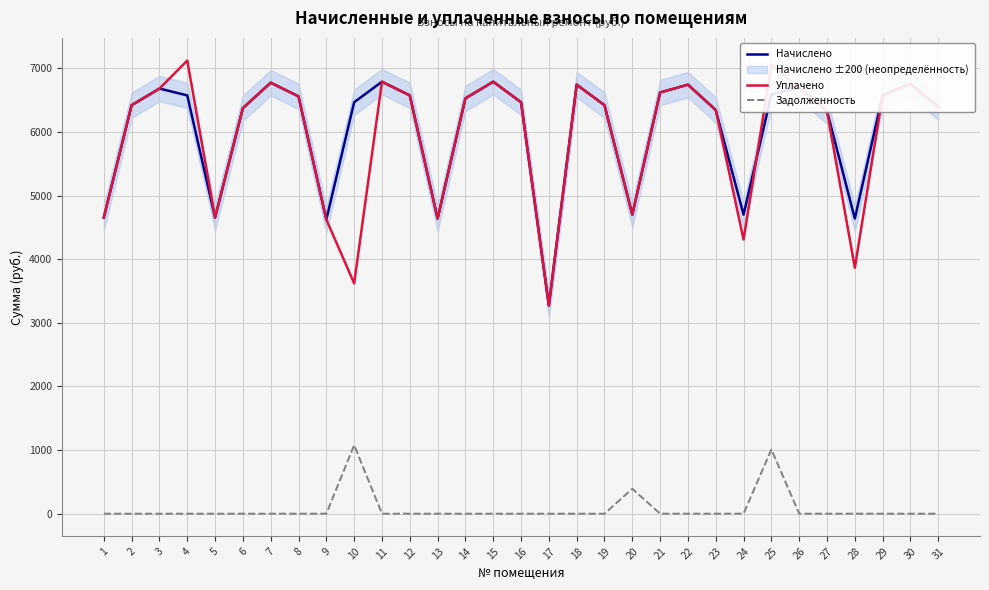

The value of Уплачено at 24 is 4308.5. True or false?

True